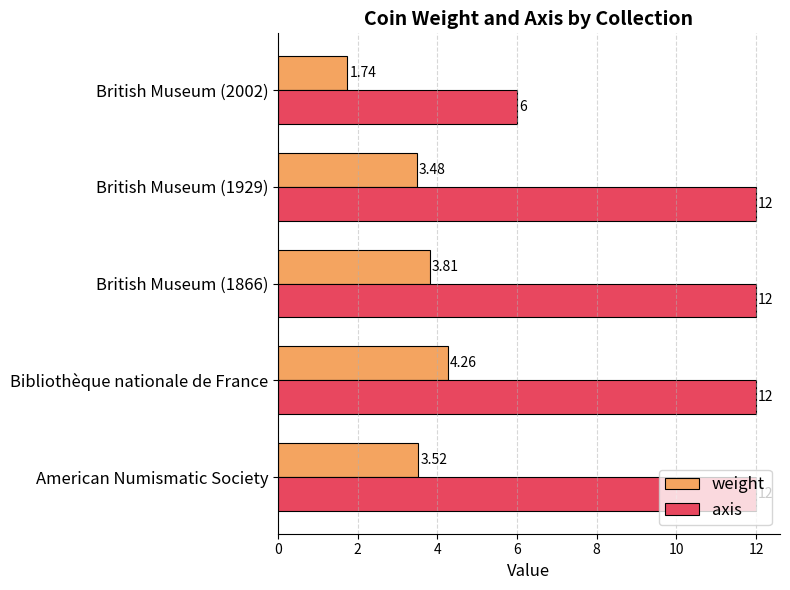

What is the difference between the second highest and minimum values in the axis series?

6.0